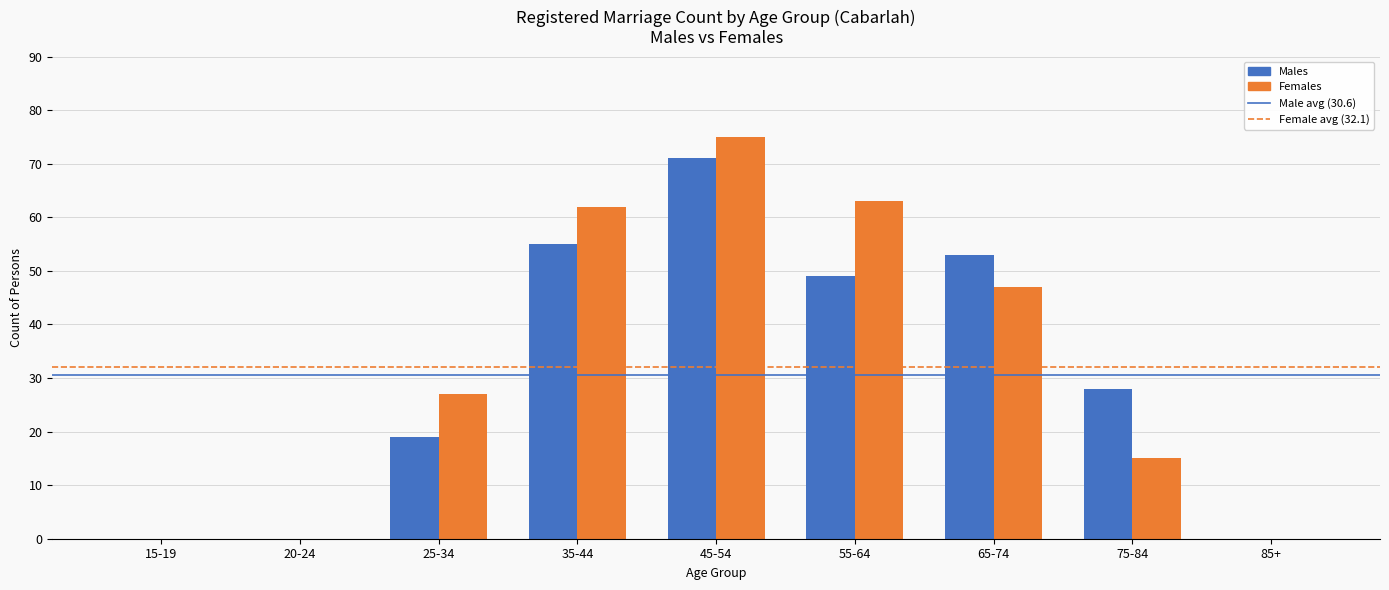

What is the total value across all series at 25-34?

46